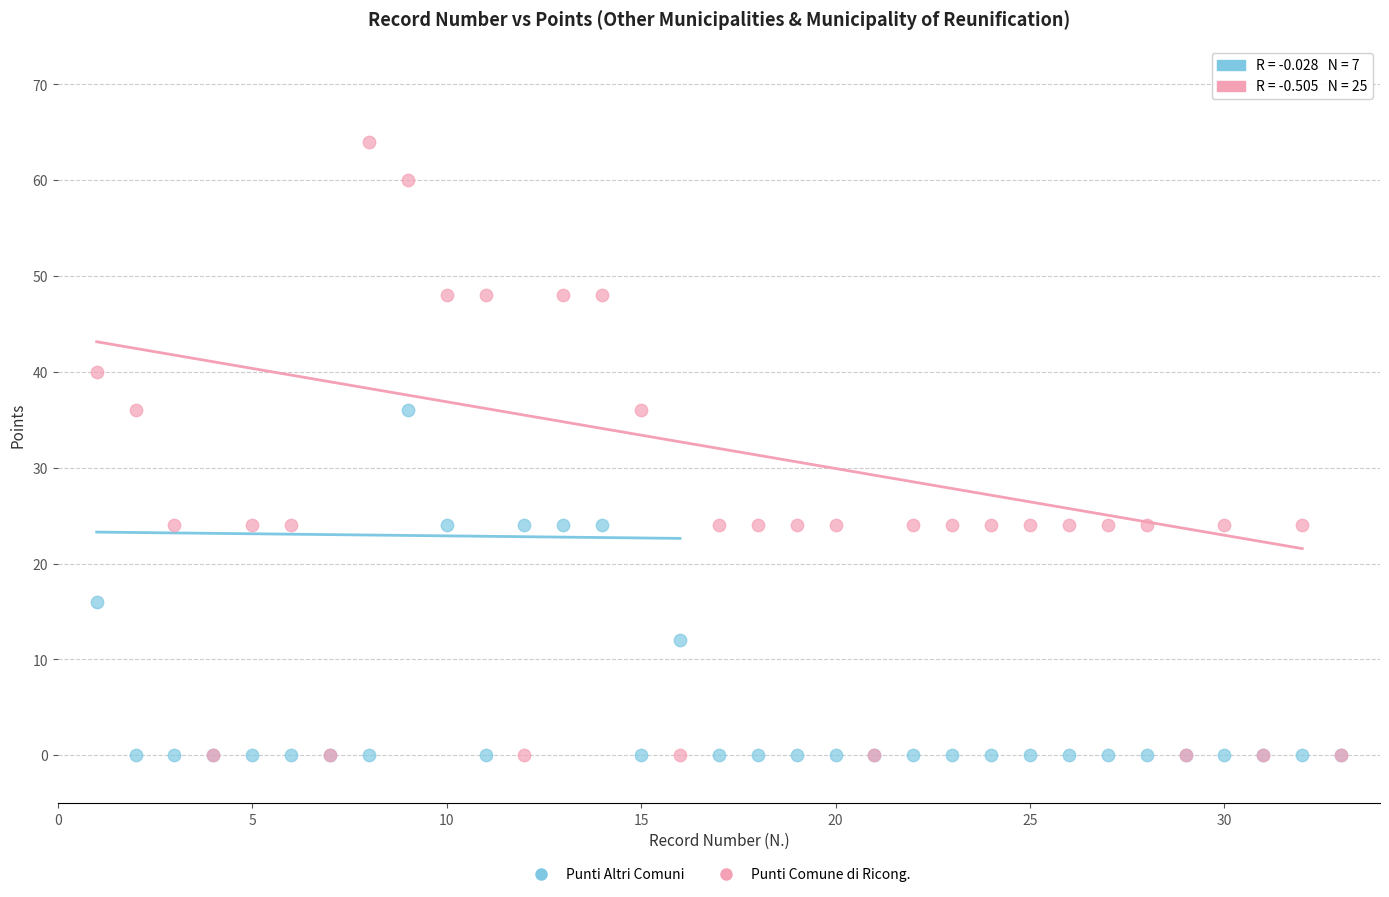

Which series has the widest spread of Y values?

Punti Comune di Ricong.